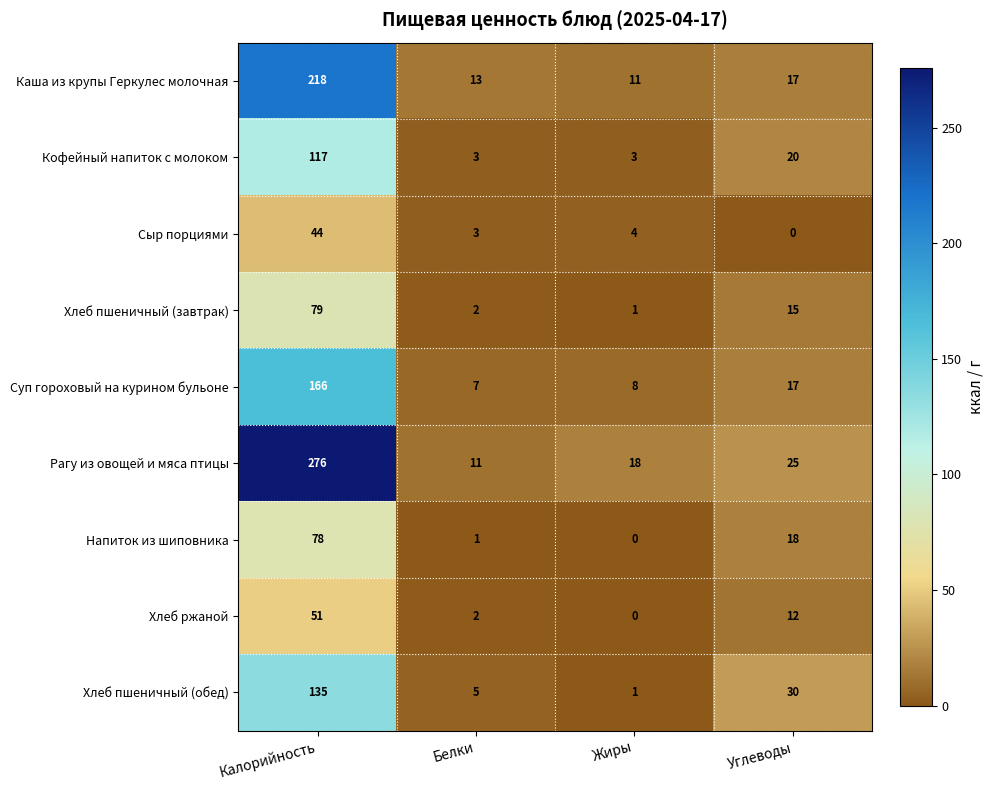

What is the total value across all series at Белки?

47